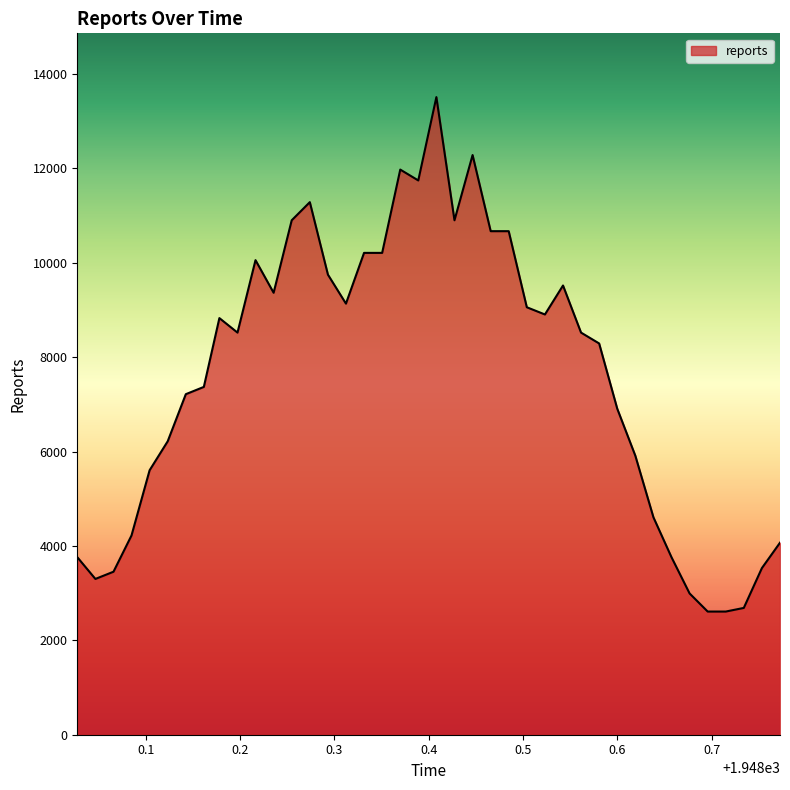

What is the smallest value displayed?

2610